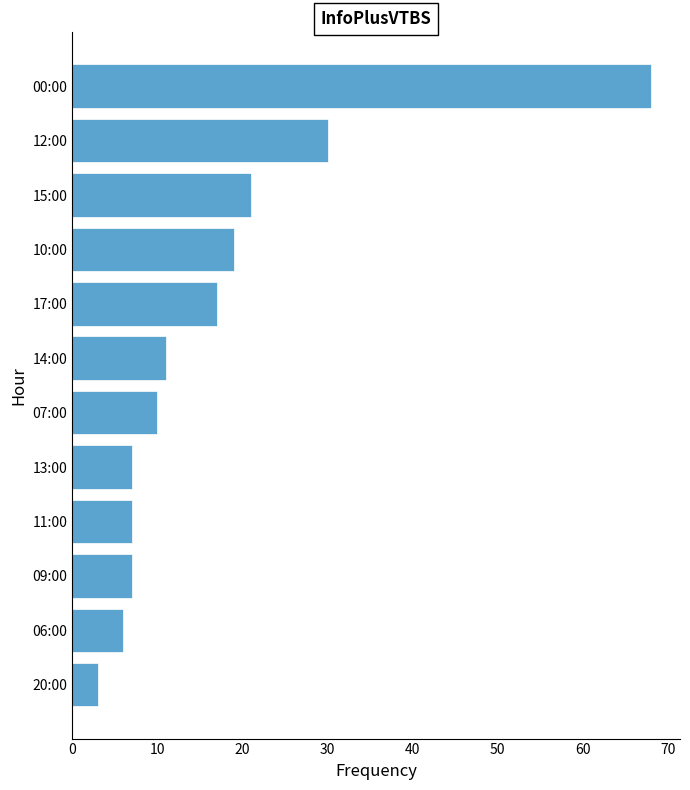

At which label is the value closest to 35?

12:00